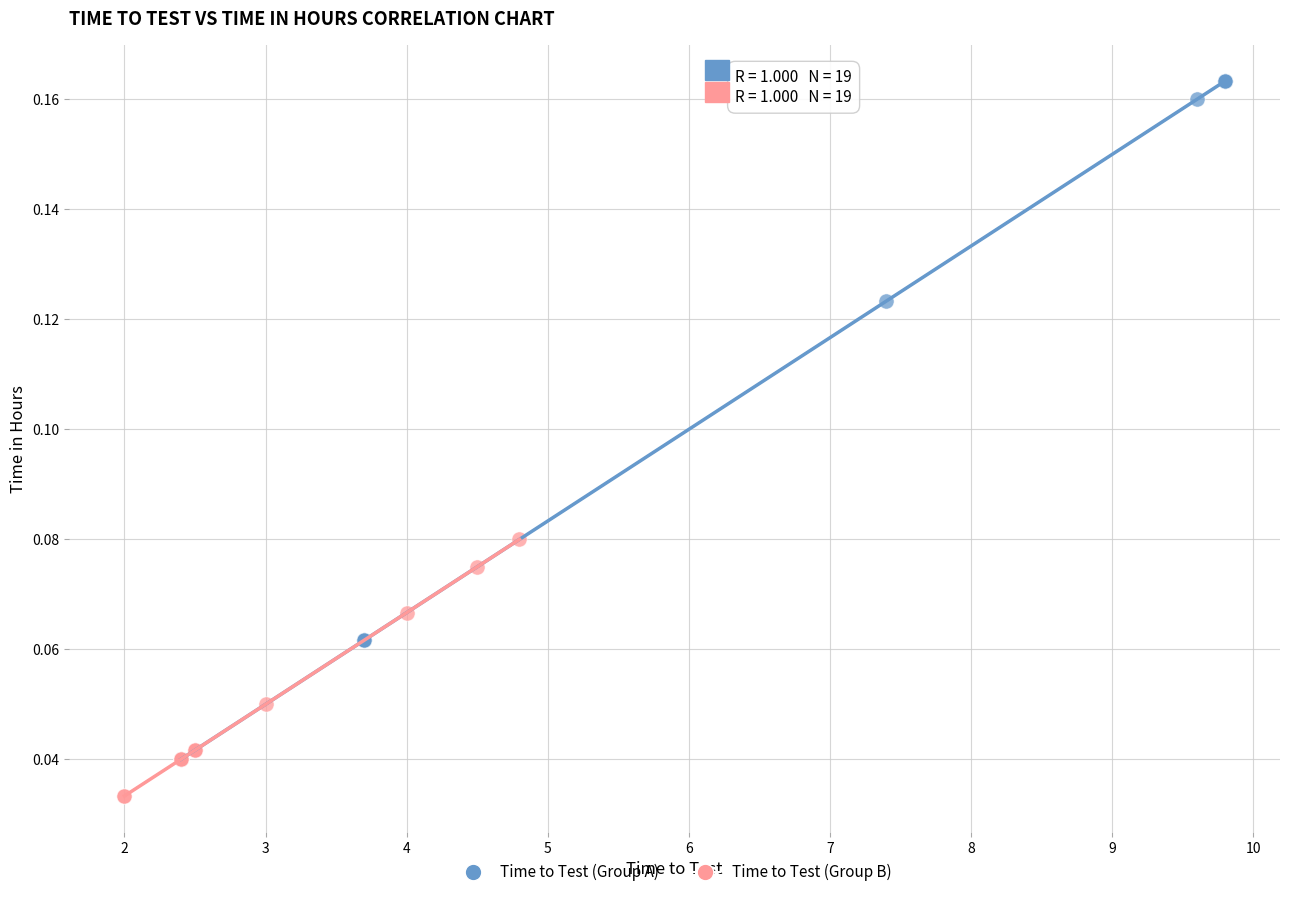

Which series contains the highest Y value?

Time to Test (Group A)